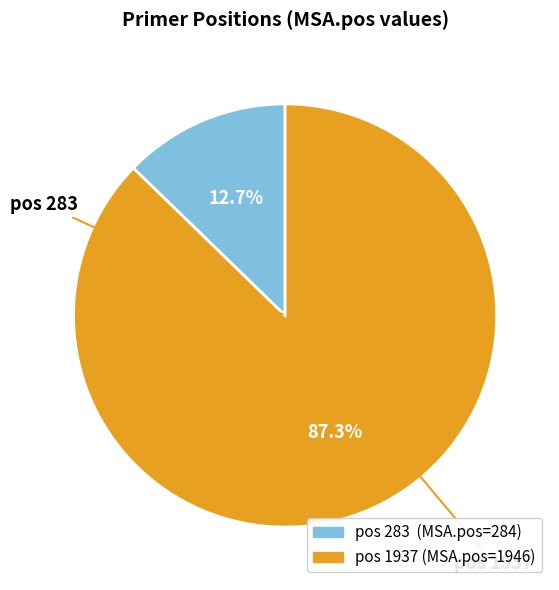

Does any single category account for the majority?

Yes